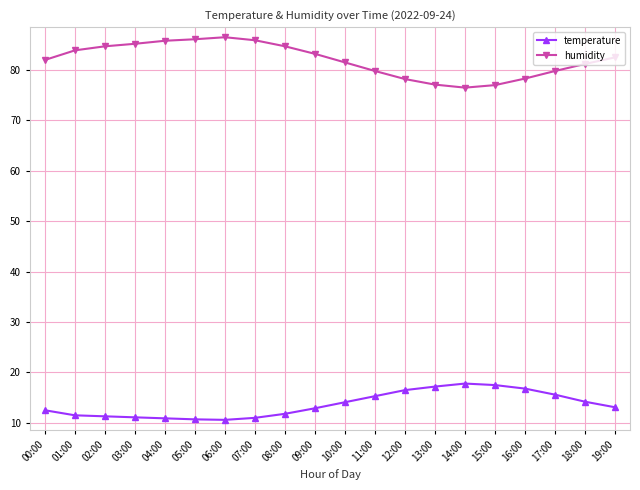

Which series has the widest spread of values?

humidity